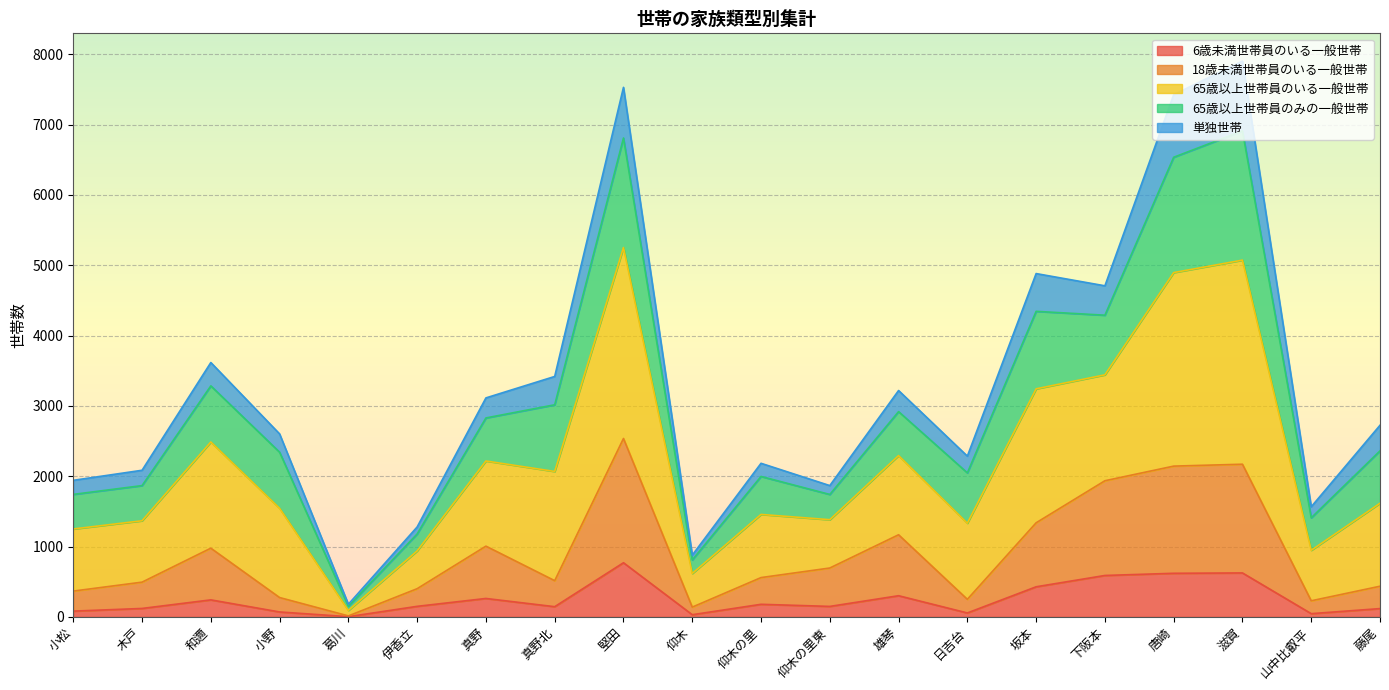

What is the value of the 18歳未満世帯員のいる一般世帯 point at the 13th from the left?

1168